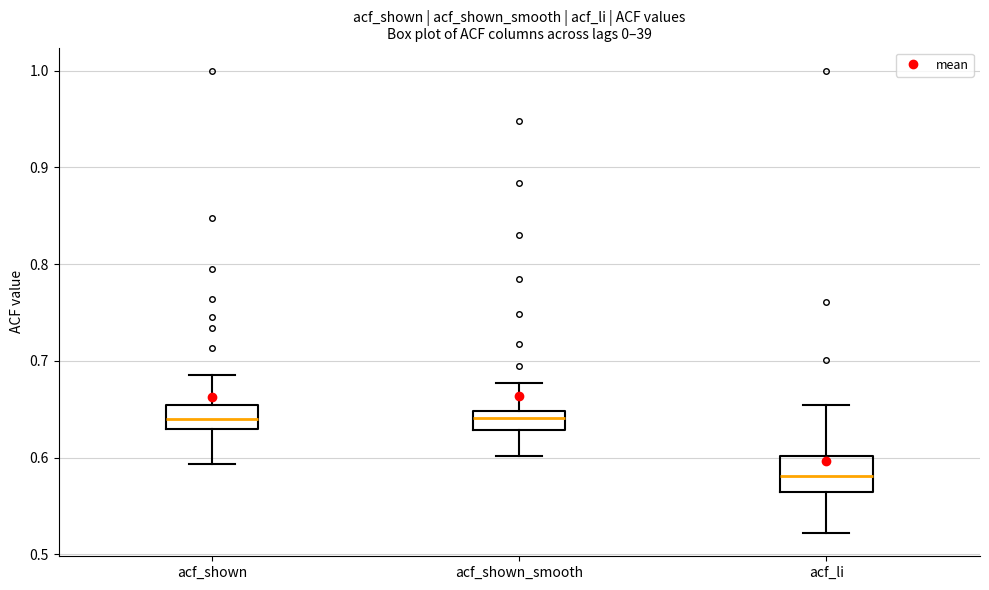

Where does the upper whisker of the box for acf_shown end on the y-axis? The values are not printed on the chart, so give them approximately, as read against the axis.

0.69